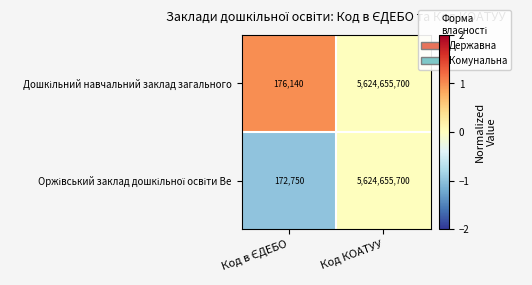

What is the total value across all series at Код КОАТУУ?

11249311400